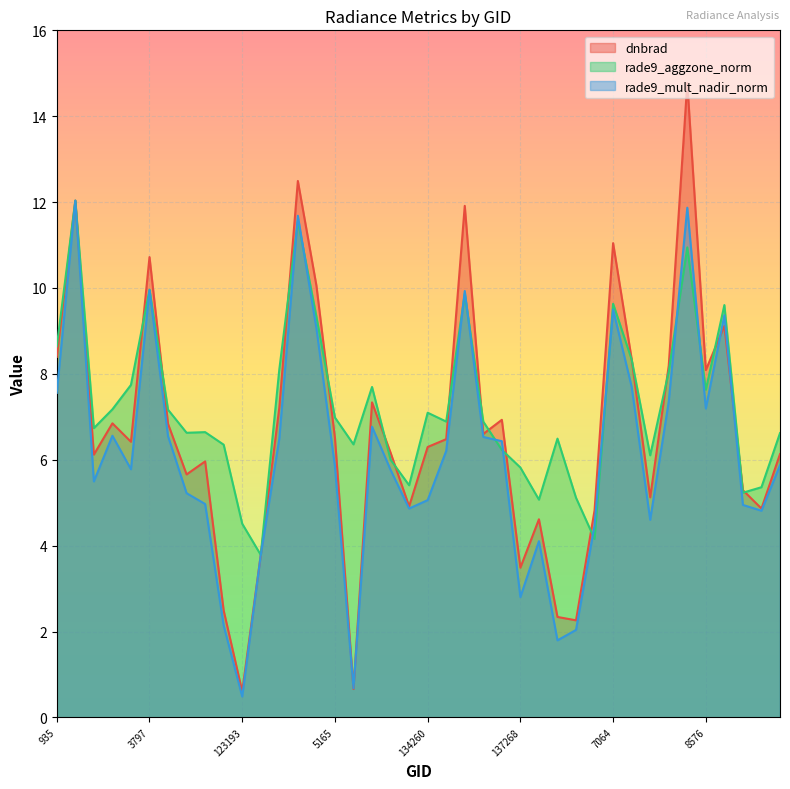

How many values in the rade9_aggzone_norm series are below 6?

9